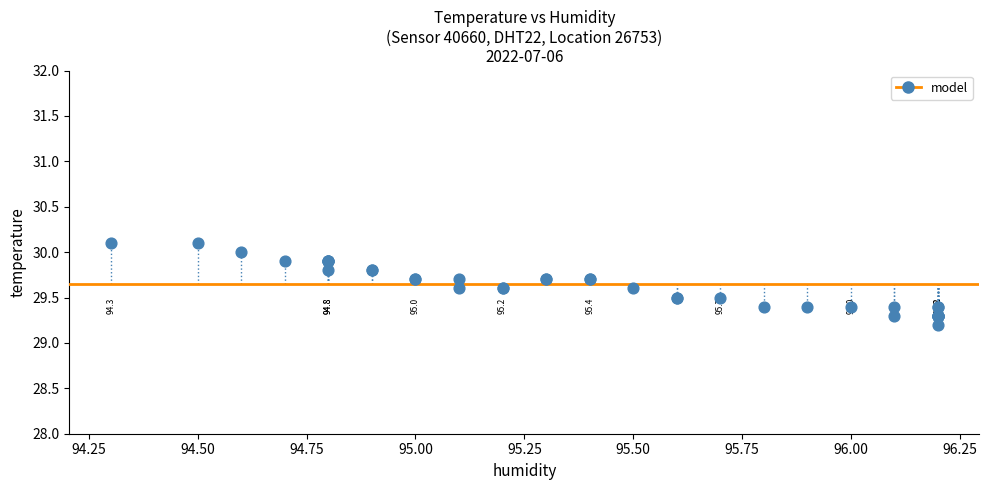

What Y value in the scatter plot is closest to 29?

29.2